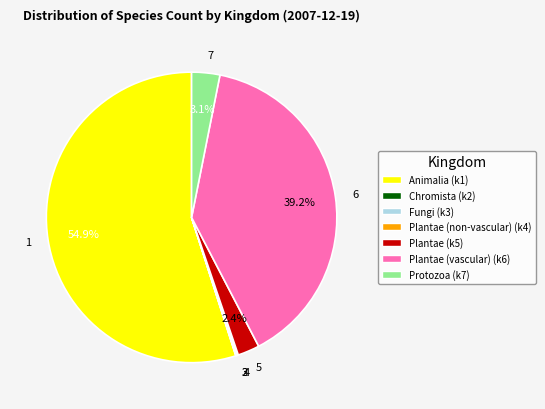

Which slice is the largest?

1